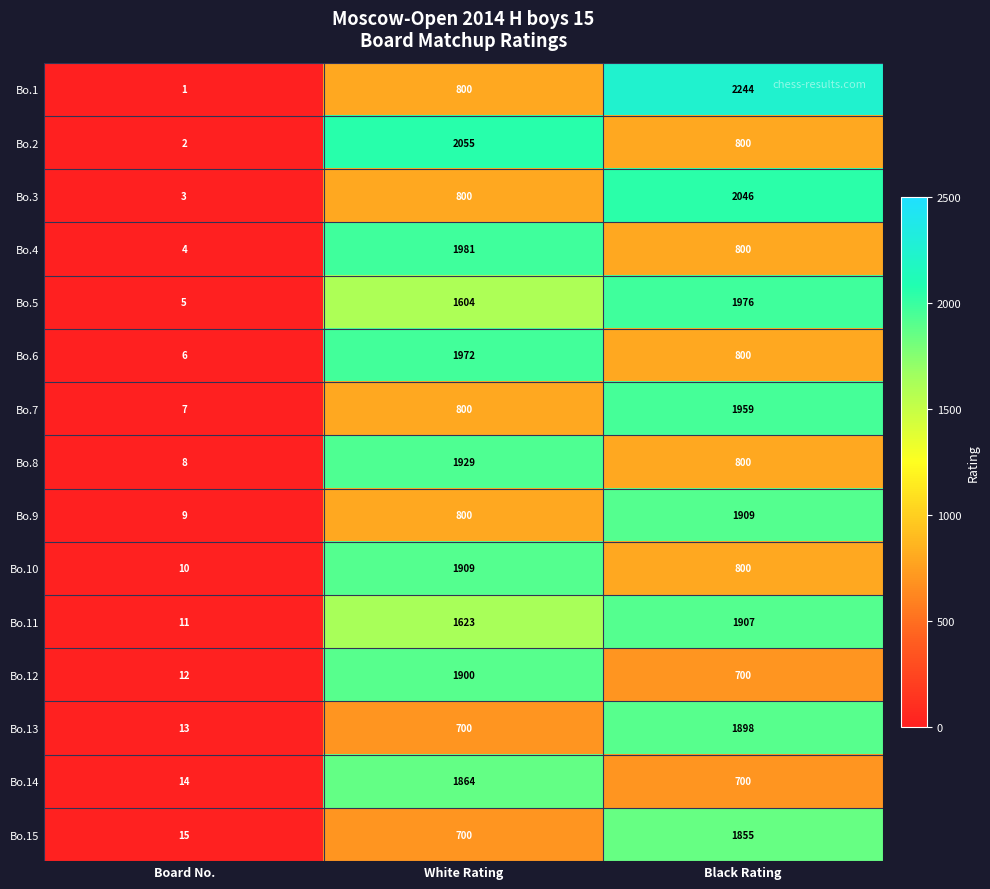

At how many categories does at least one series exceed 1861?

2